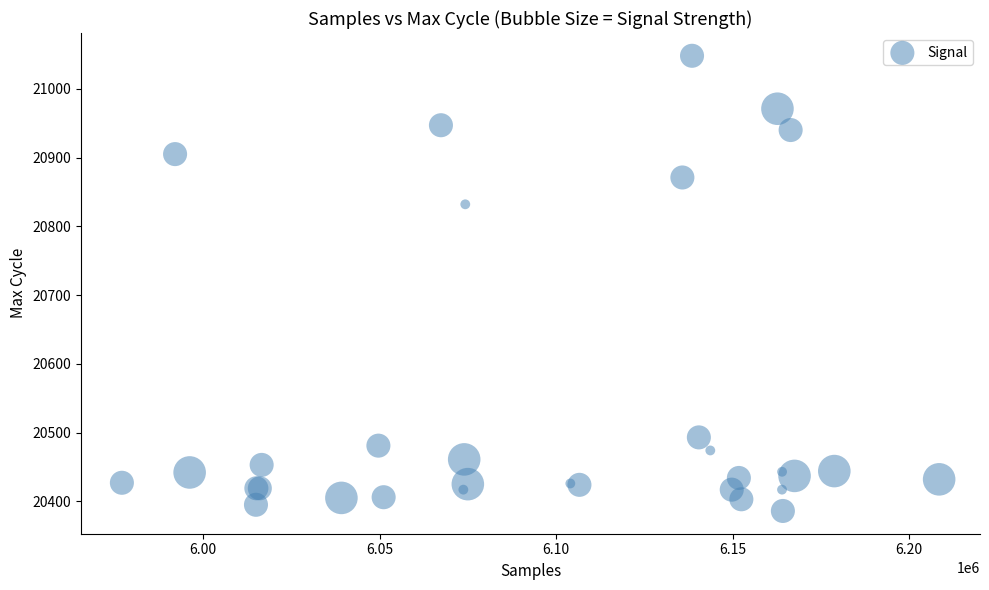

What Y value in the scatter plot is closest to 20717?

20832